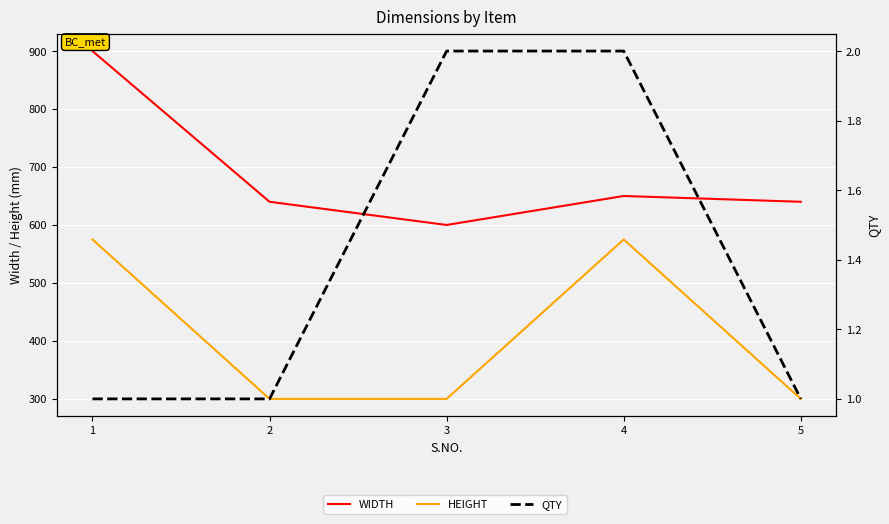

Which series has the widest spread of values?

WIDTH